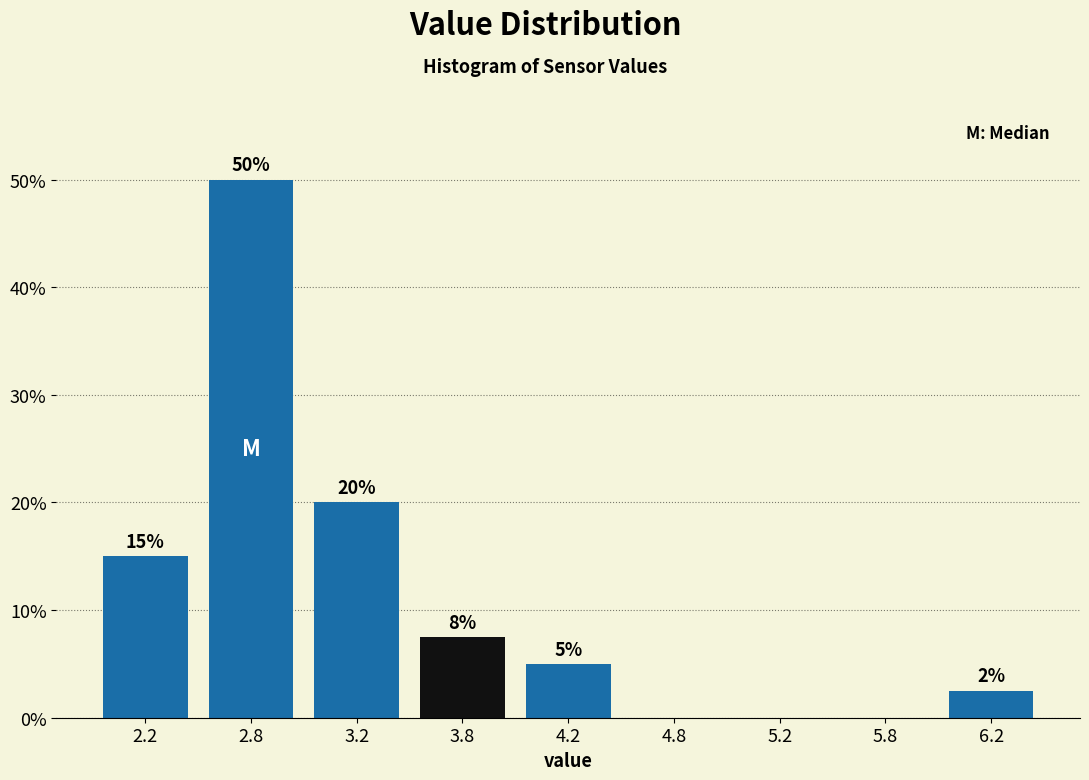

The value at 2.2 is 15.0. True or false?

True